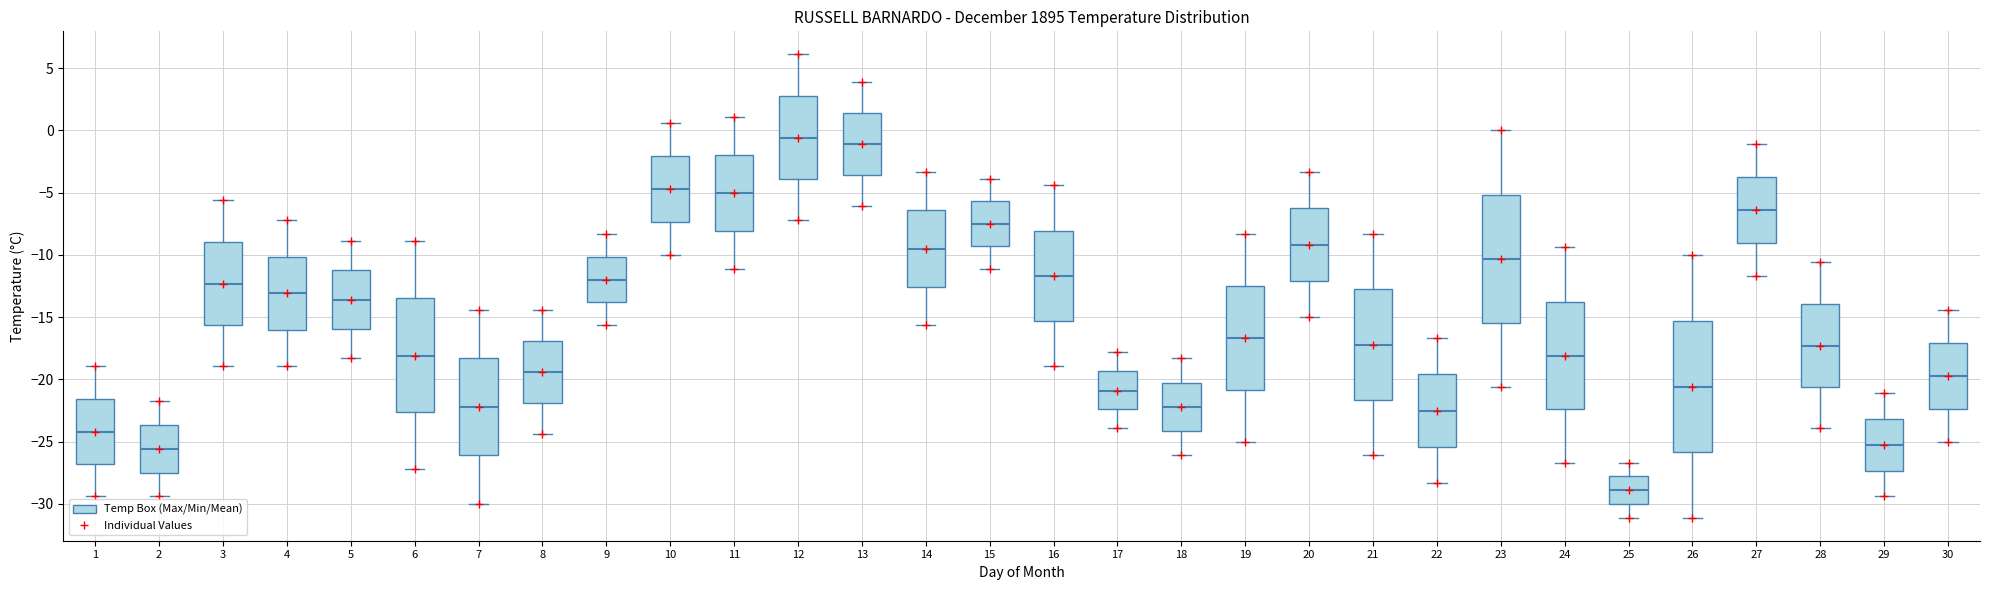

Which box's median line is the lowest?

25